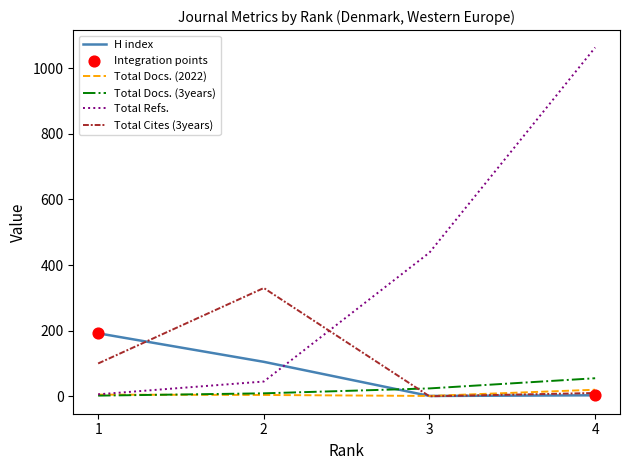

Which series ends up on top after the final intersection of H index and Total Refs.?

Total Refs.